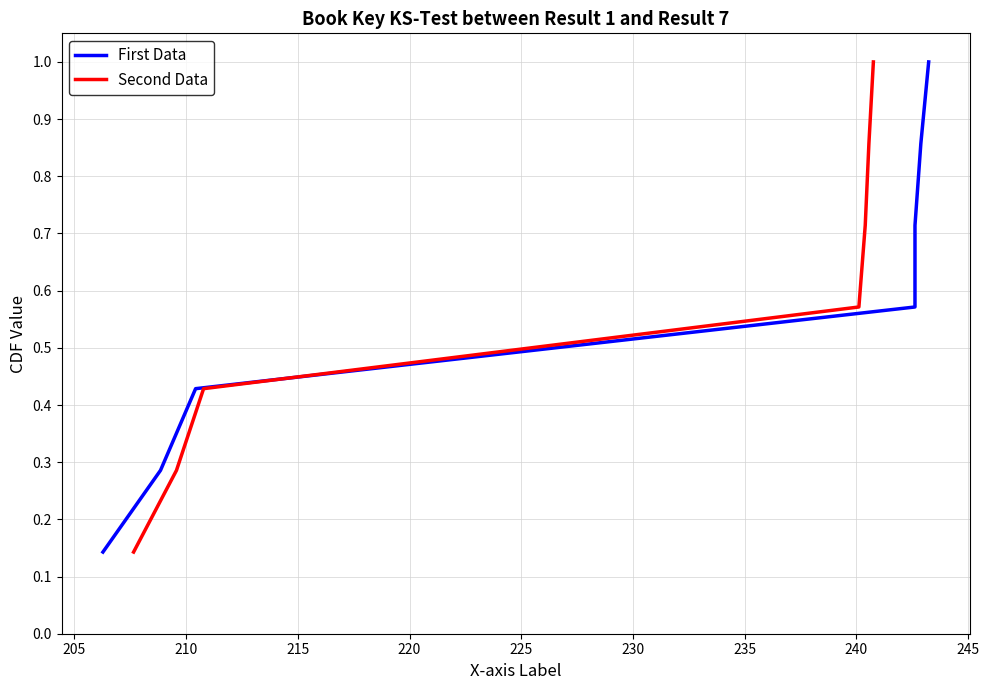

What is the value of the First Data point at the 4th from the left?

0.6